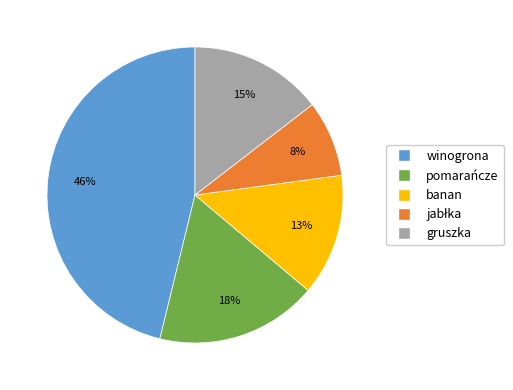

To the nearest percent, what is the average slice percentage?

20%